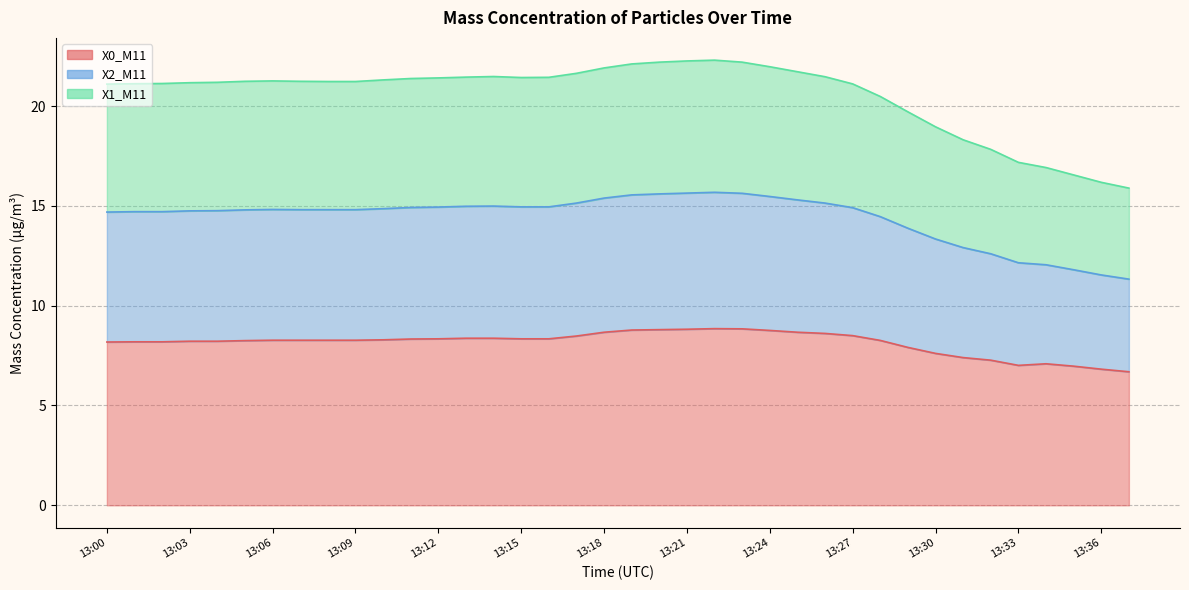

At which category does X1_M11 reach its first local peak?

13:06